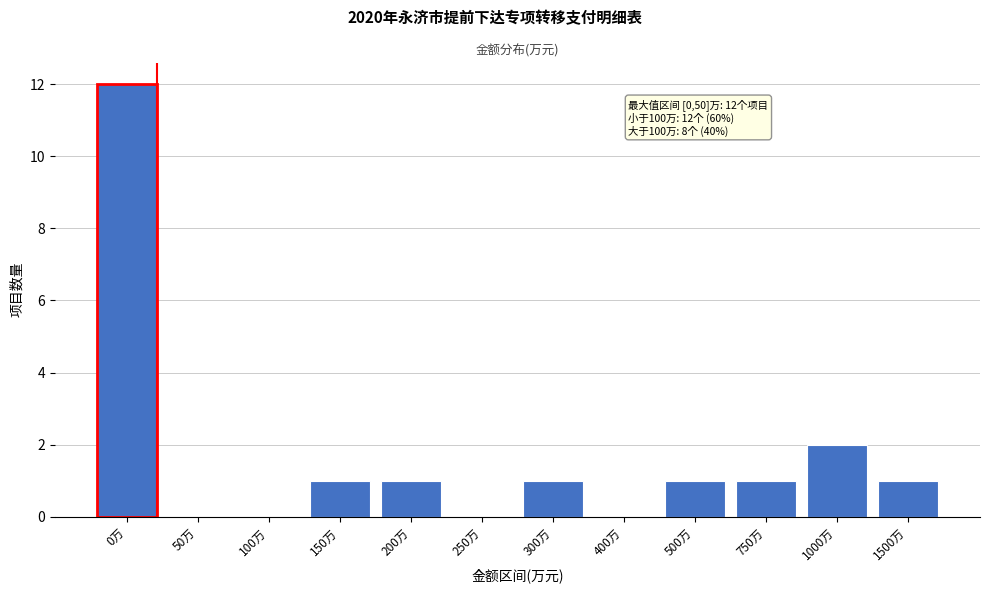

What is the maximum value shown in the chart?

12